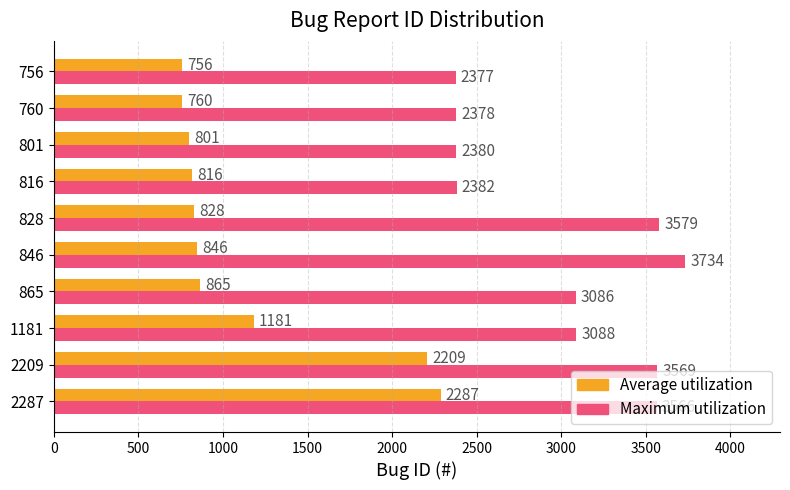

Rank the categories by Average utilization value from lowest to highest.

756, 760, 801, 816, 828, 846, 865, 1181, 2209, 2287